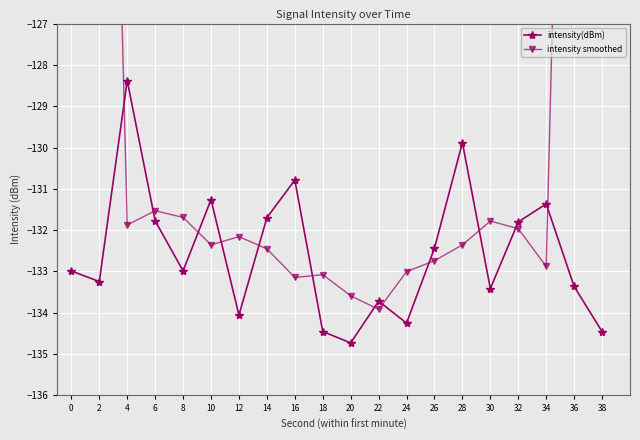

True or false: intensity(dBm) has a value of -51.2 at 10.

False